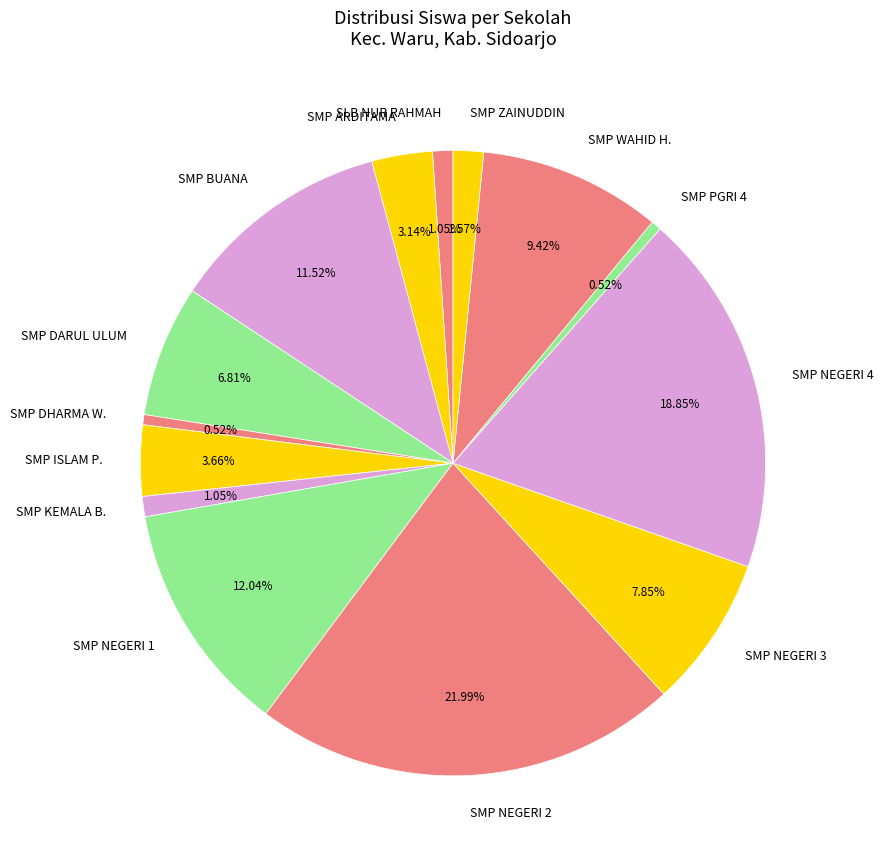

Combined, do SLB NUR RAHMAH and SMP KEMALA B. account for over 50%?

No